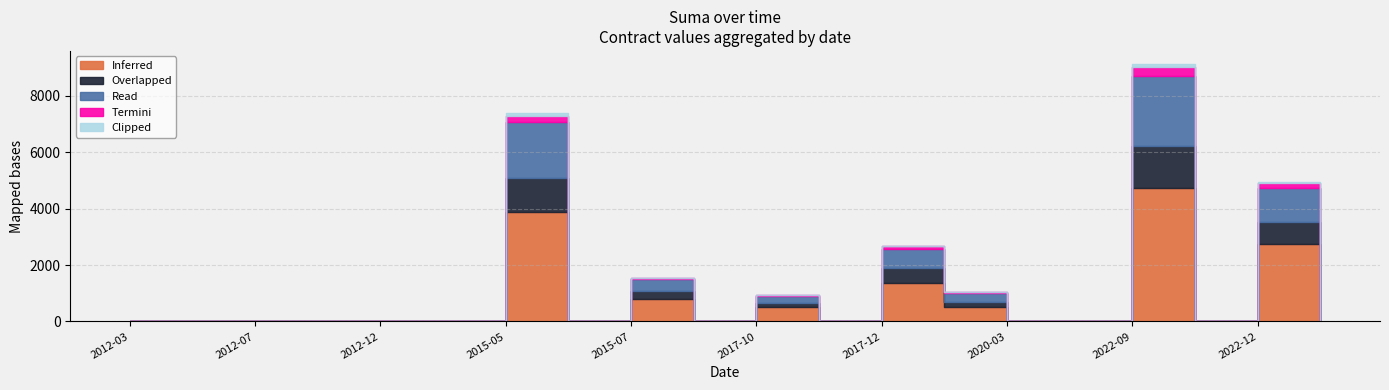

The value of Clipped at 2022-12-27 is 93.9. True or false?

False